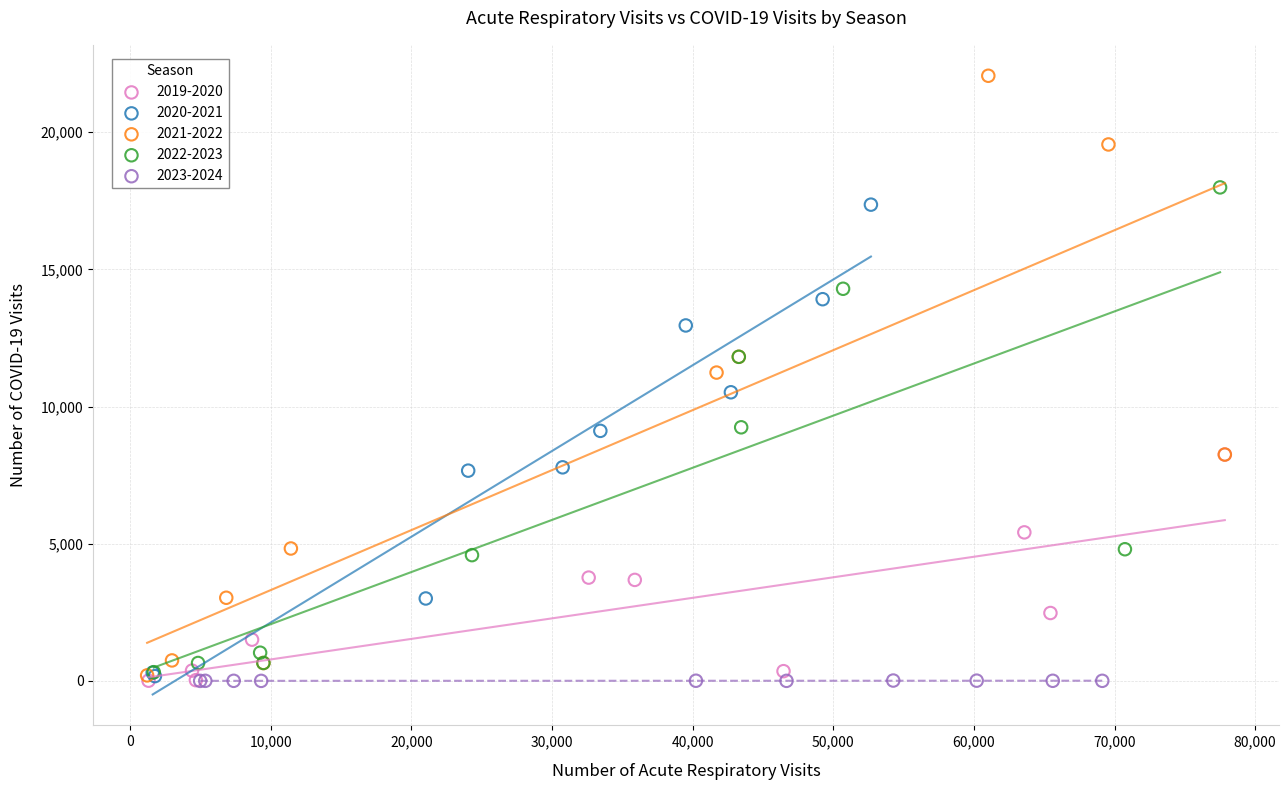

Which series has the largest Y range (max minus min)?

2021-2022